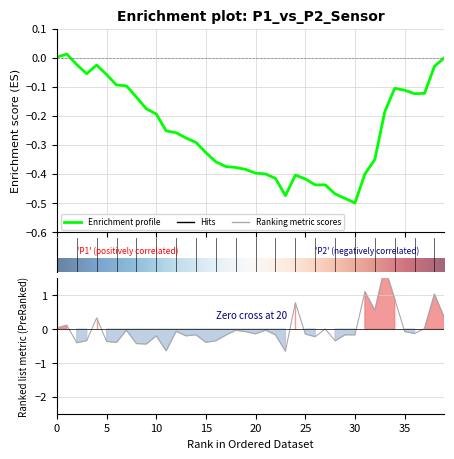

How many points are lower than both their immediate neighbors (excluding endpoints)?

13